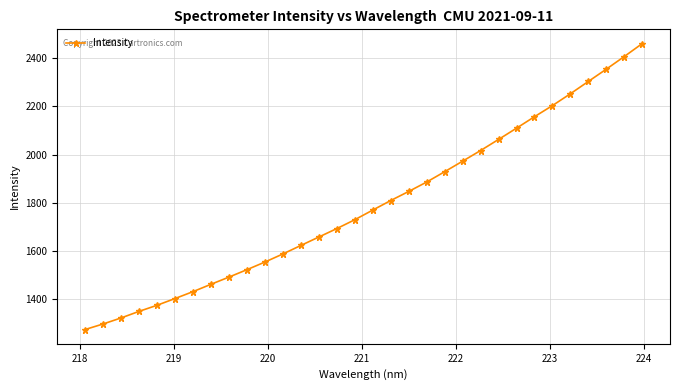

What is the value of the 23rd point from the left?

2016.7